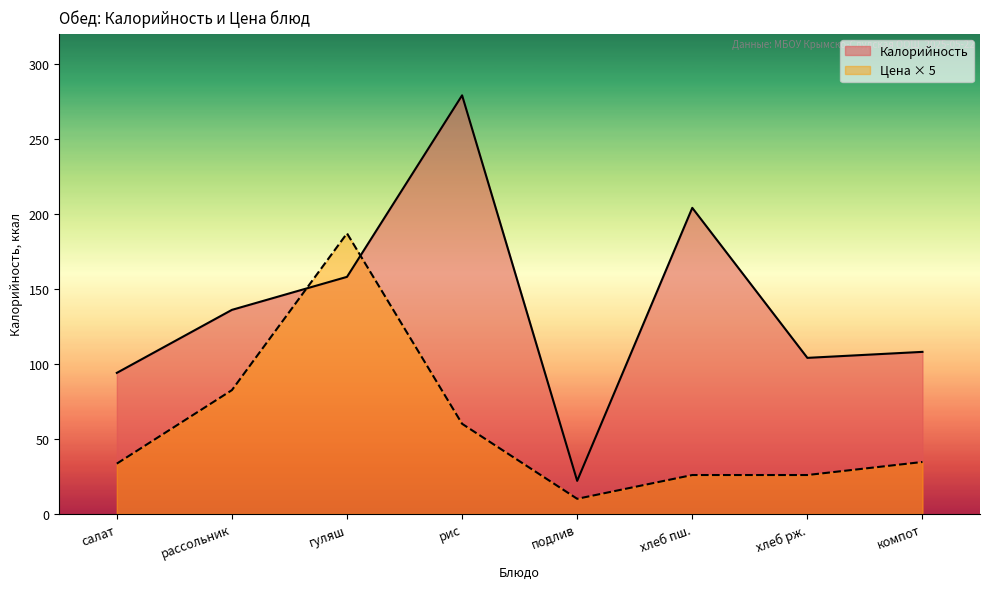

What position from the right is салат?

8